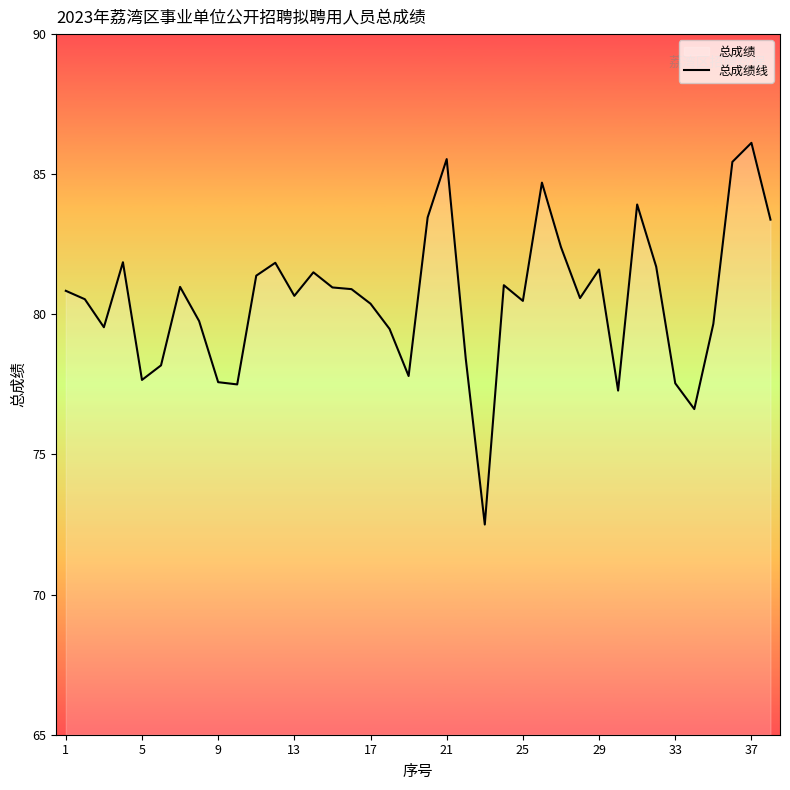

At which category does the chart reach its peak across all series?

37